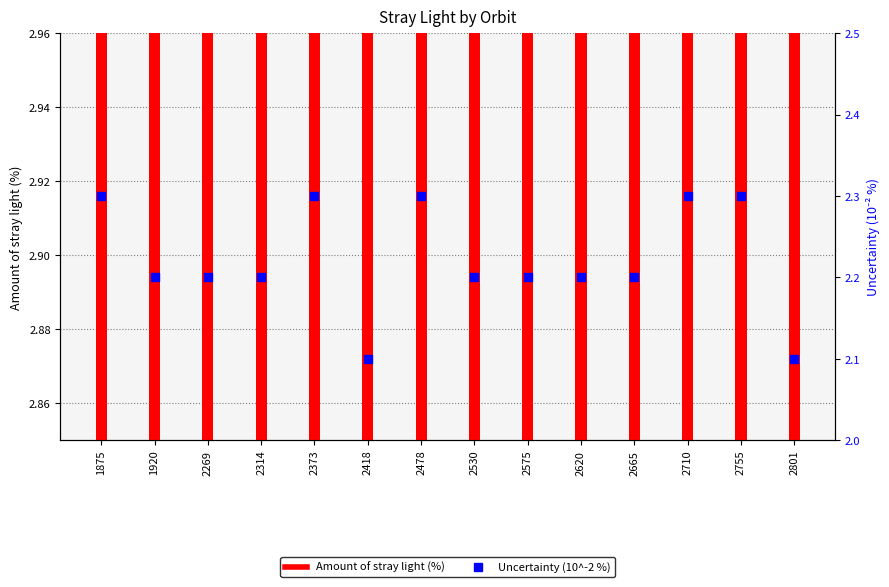

At how many categories does at least one series exceed 2?

14